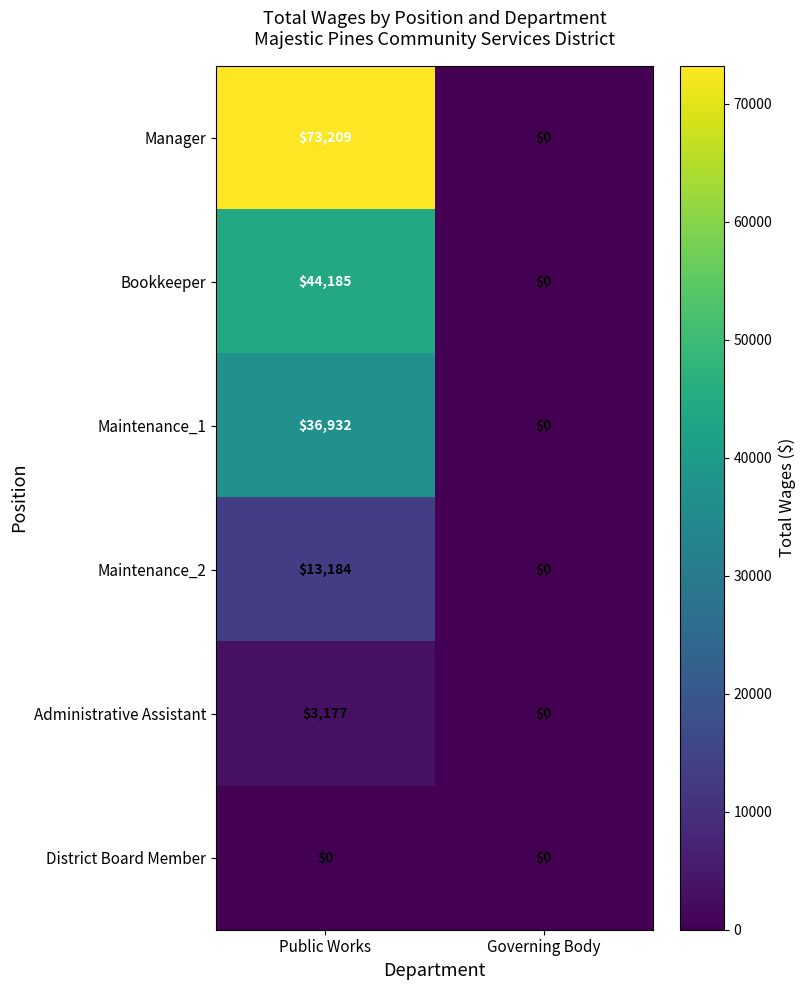

Which series has the widest spread of values?

Manager